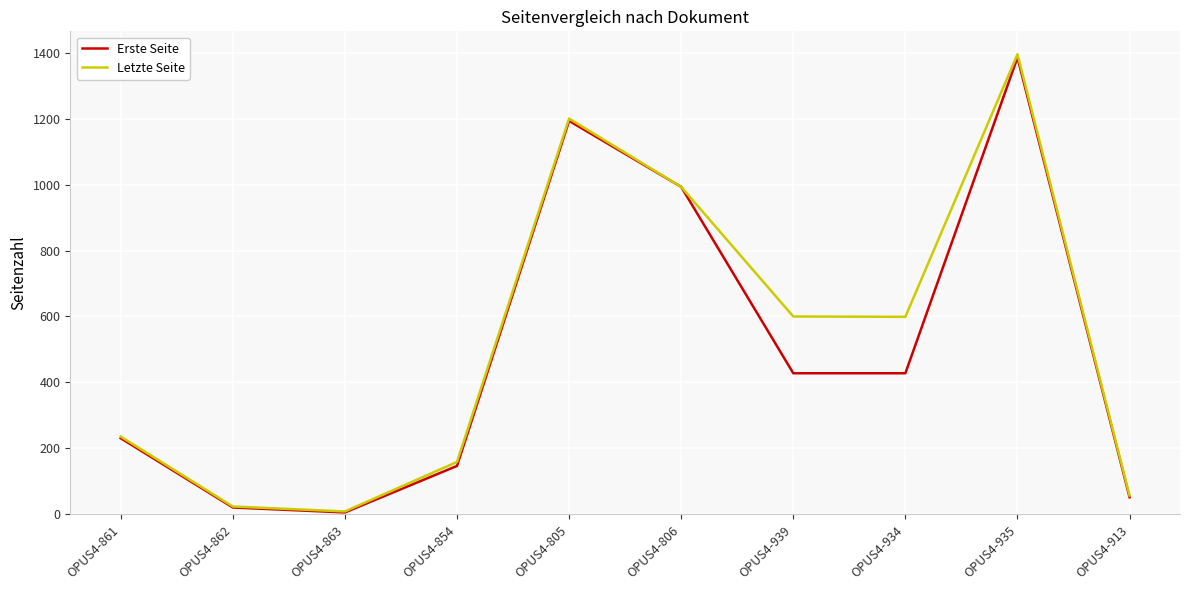

What is the maximum value shown in the chart?

1395